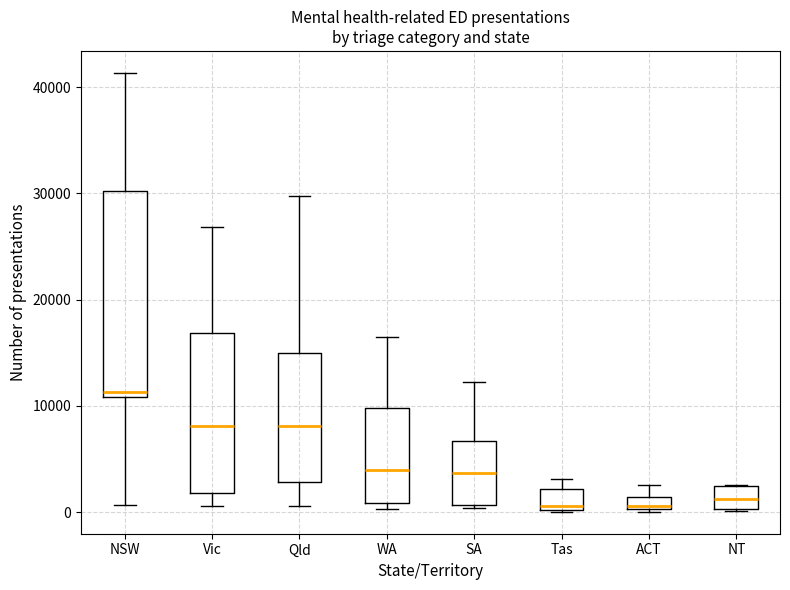

Which box's median line is the highest?

NSW